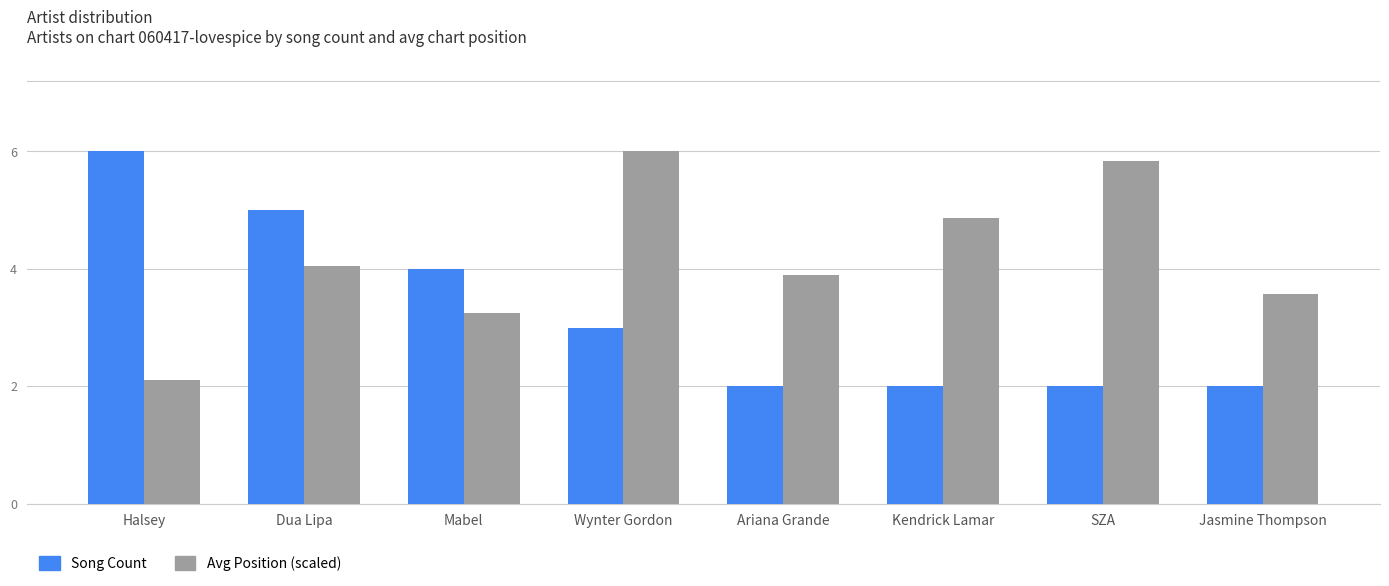

What is the highest value of the Avg Position (scaled) series?

6.0